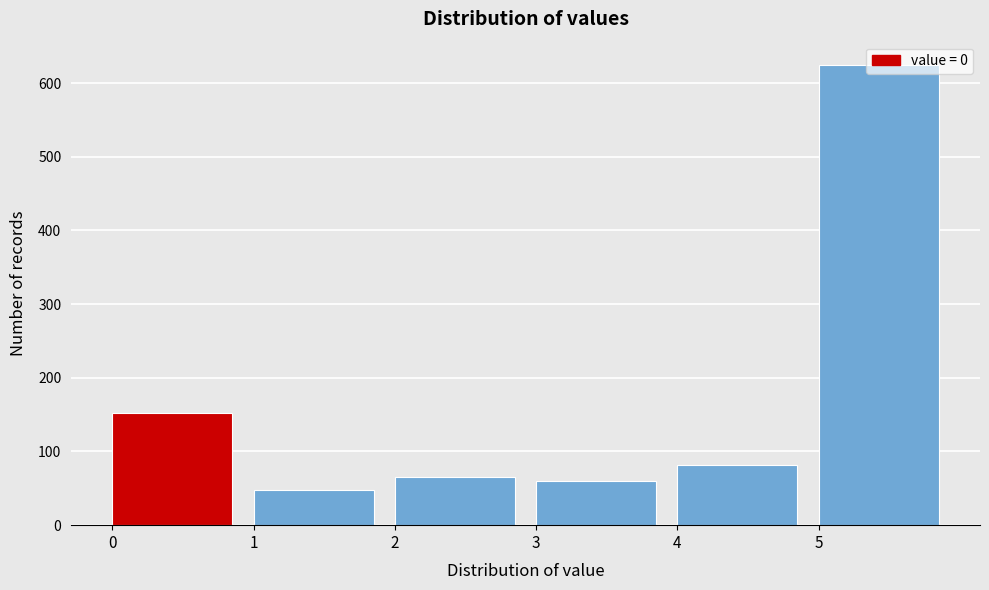

Reading left to right, transcribe this chart: for each bar, give the range it covers on the x-axis and its height. The values are not printed on the chart, so give them approximately, as read against the axis.

0 to 1: 150
1 to 2: 50
2 to 3: 70
3 to 4: 60
4 to 5: 80
5 to 6: 630